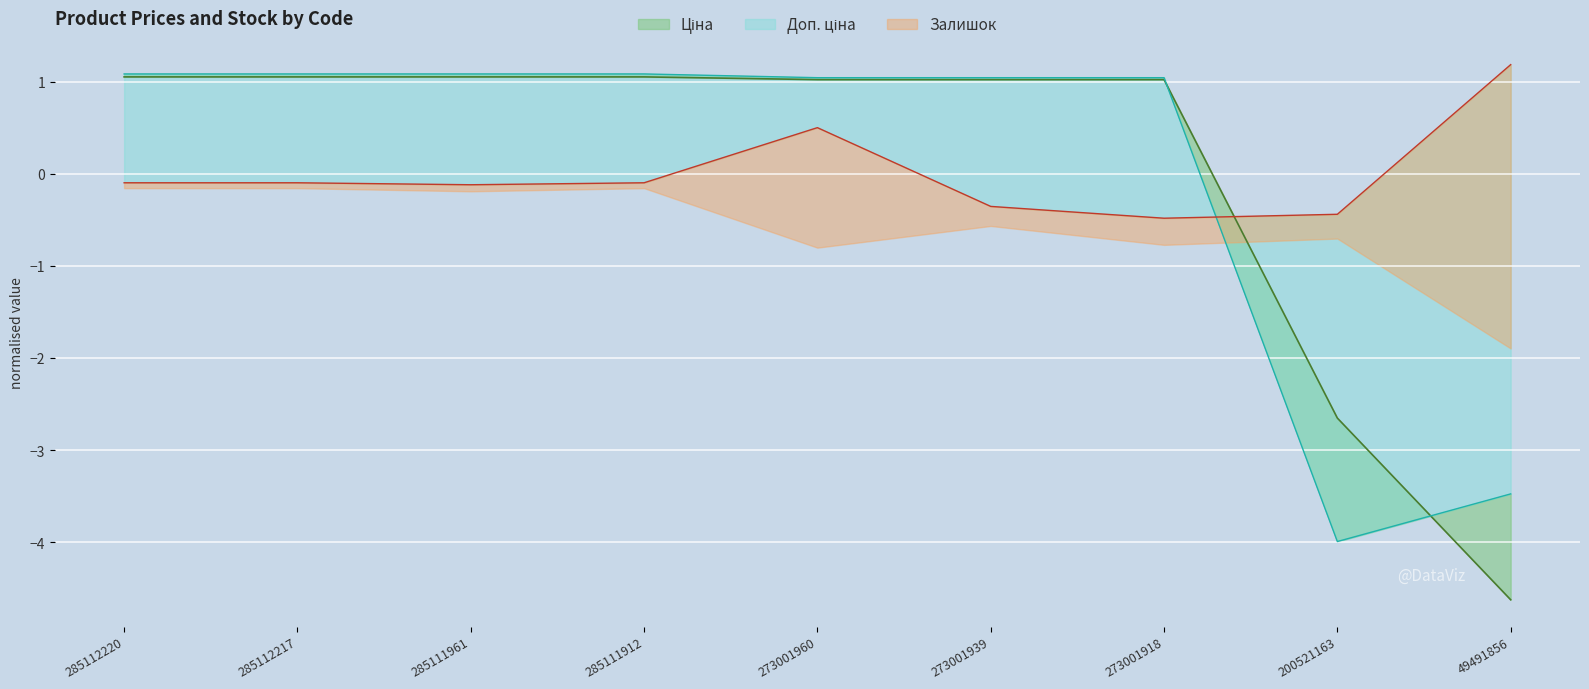

Where is Ціна nearest to the value -1?

200521163